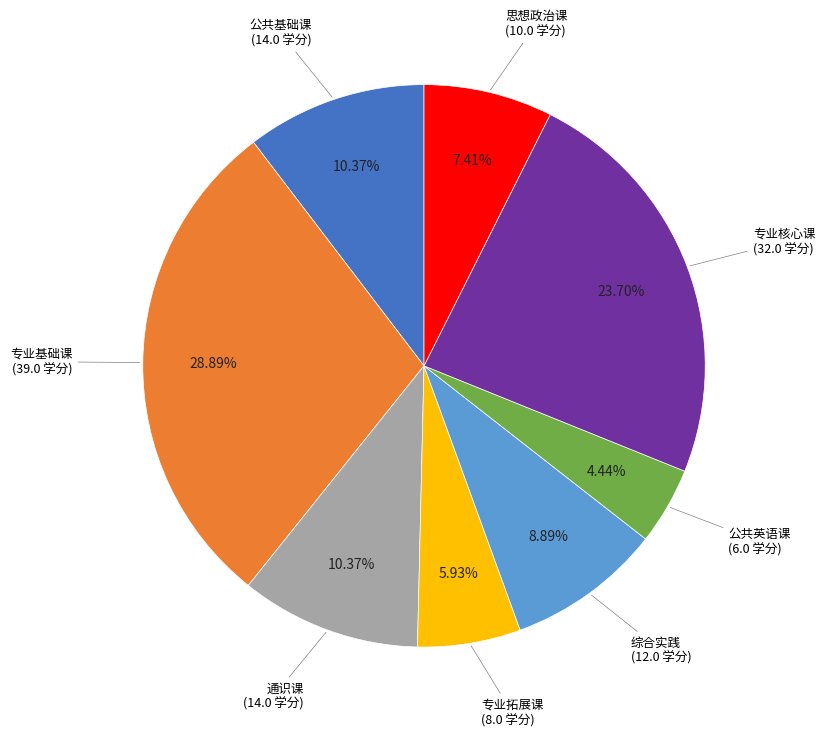

Is there any slice that represents more than half of the pie?

No